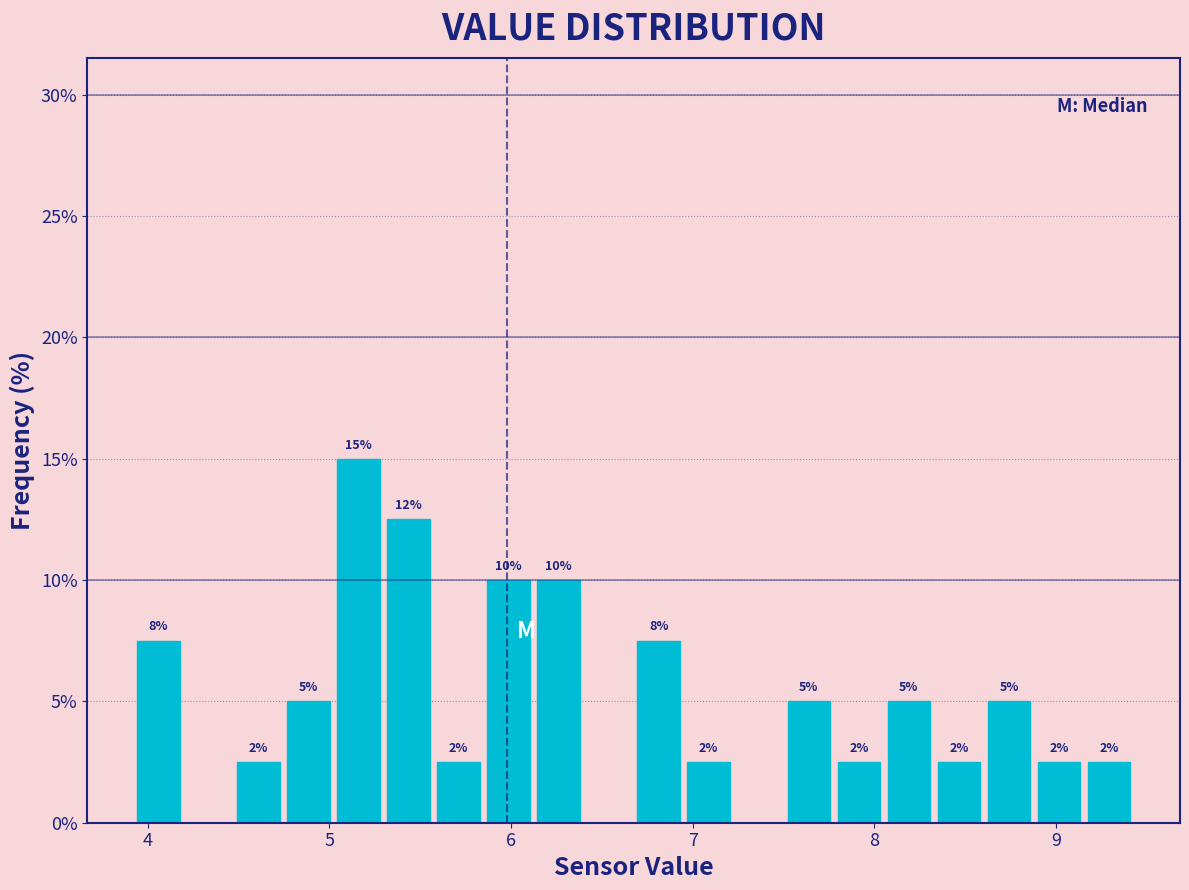

Read against the x-axis, roughly where is the centre of the tallest bar?

5.2